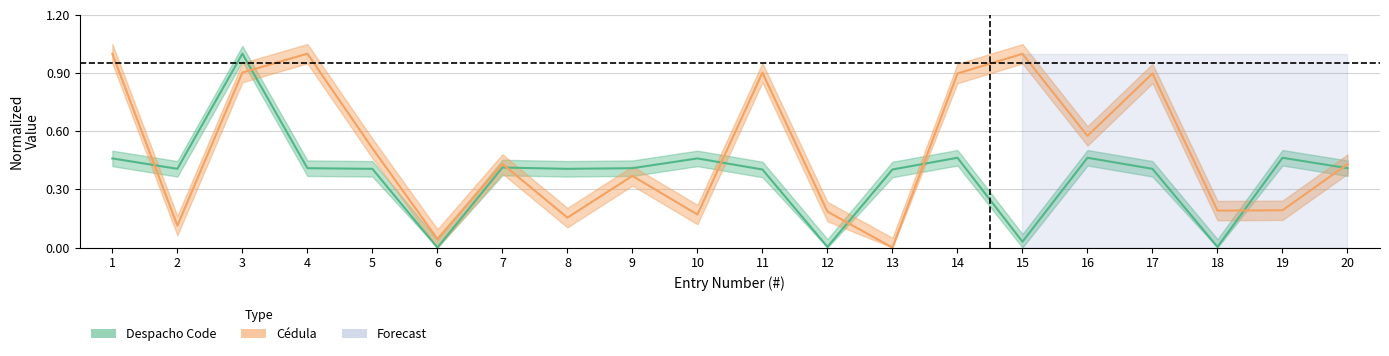

At how many categories does at least one series exceed 0?

20